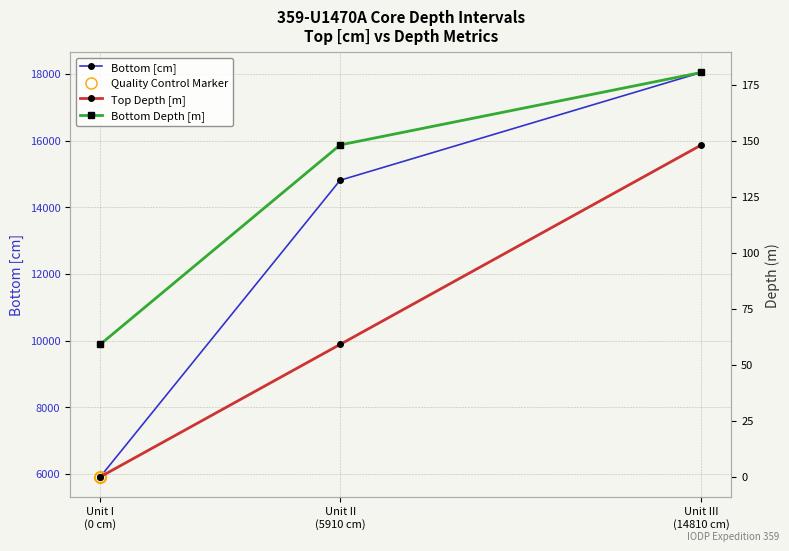

What is the difference between the highest and lowest values at Unit I
(0 cm)?

5910.0